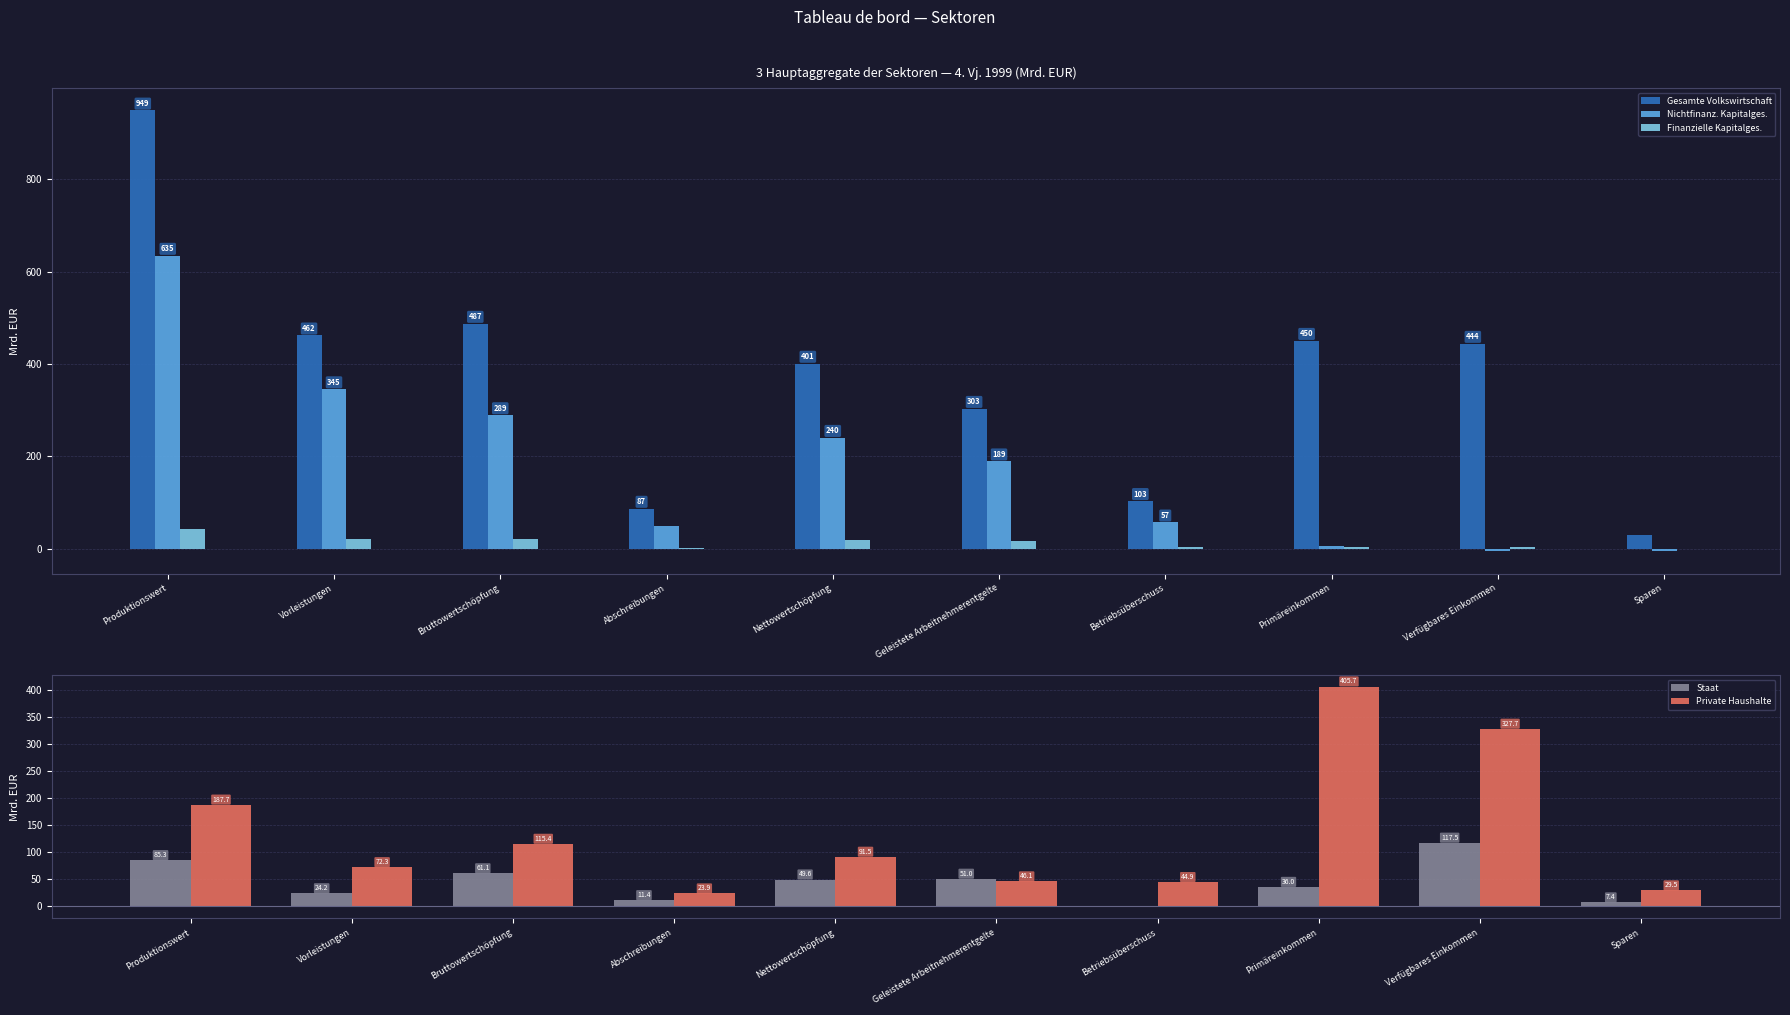

What is the value of the Nichtfinanz. Kapitalges. bar at the 10th from the left?

-6.4